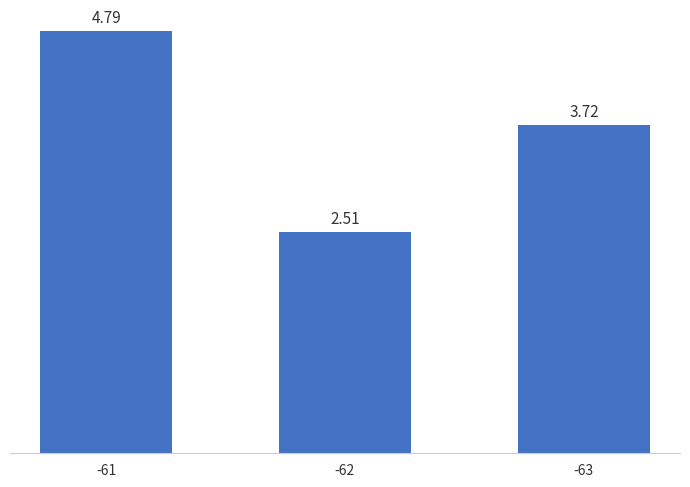

Does the chart contain stacked bars?

No